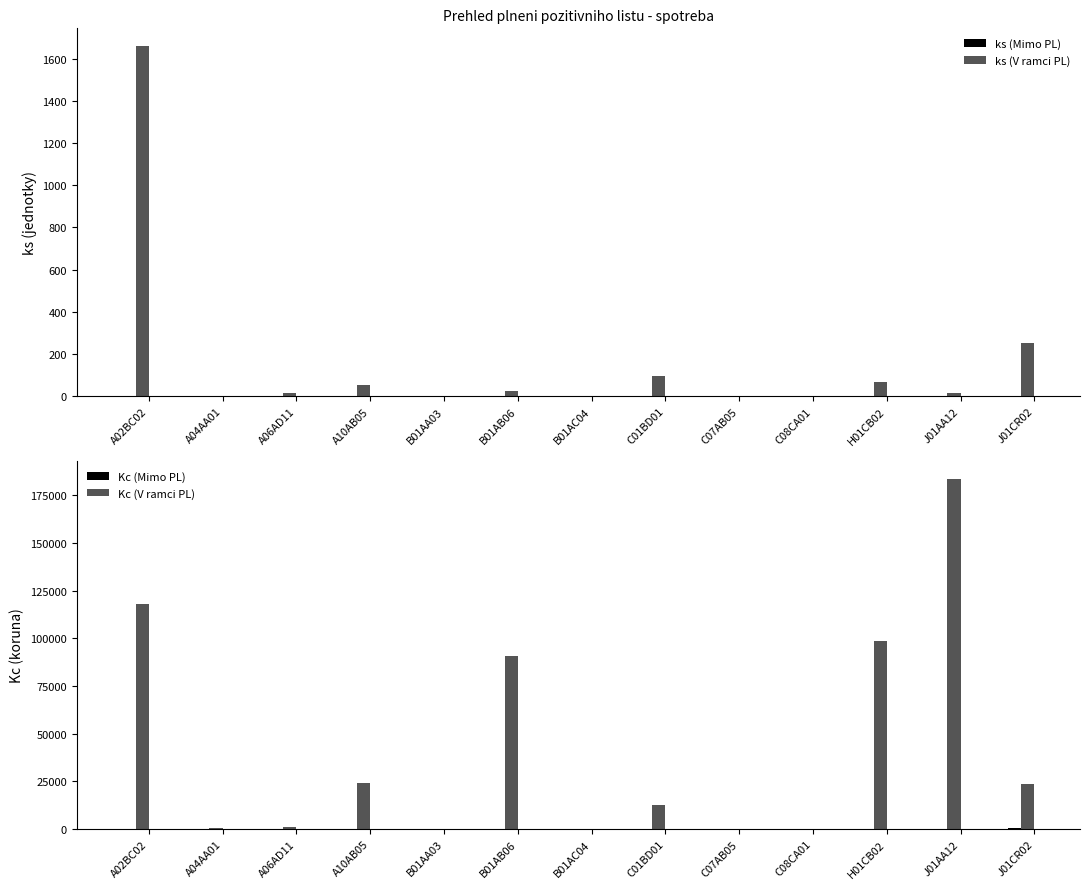

How many data points does each series have?

13